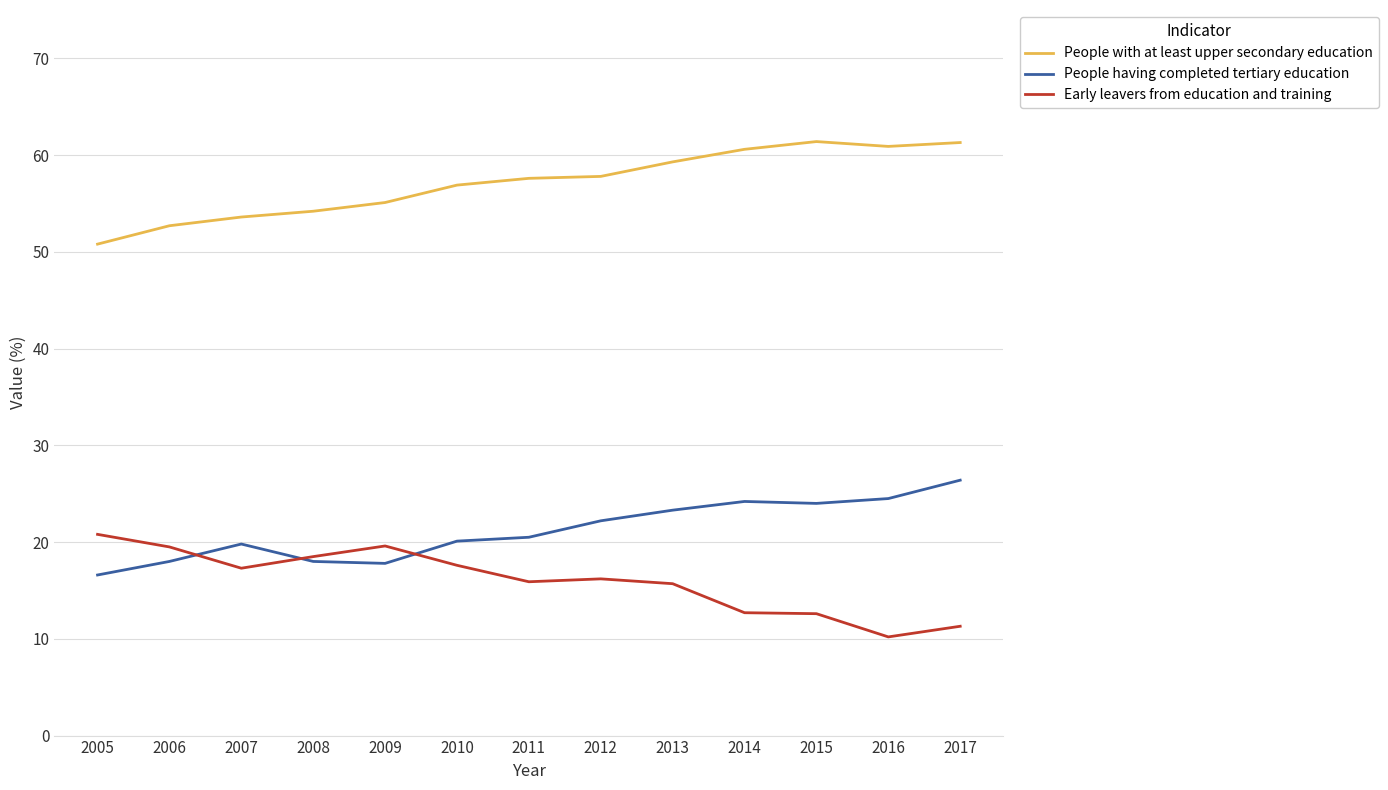

At which label does People with at least upper secondary education reach its minimum?

2005